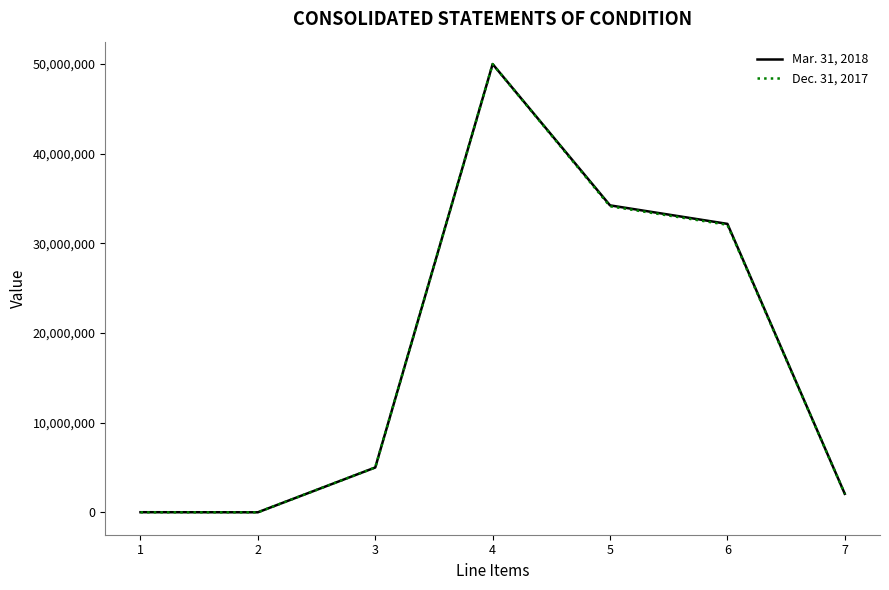

True or false: Mar. 31, 2018 has a value of 49762987 at 6.

False